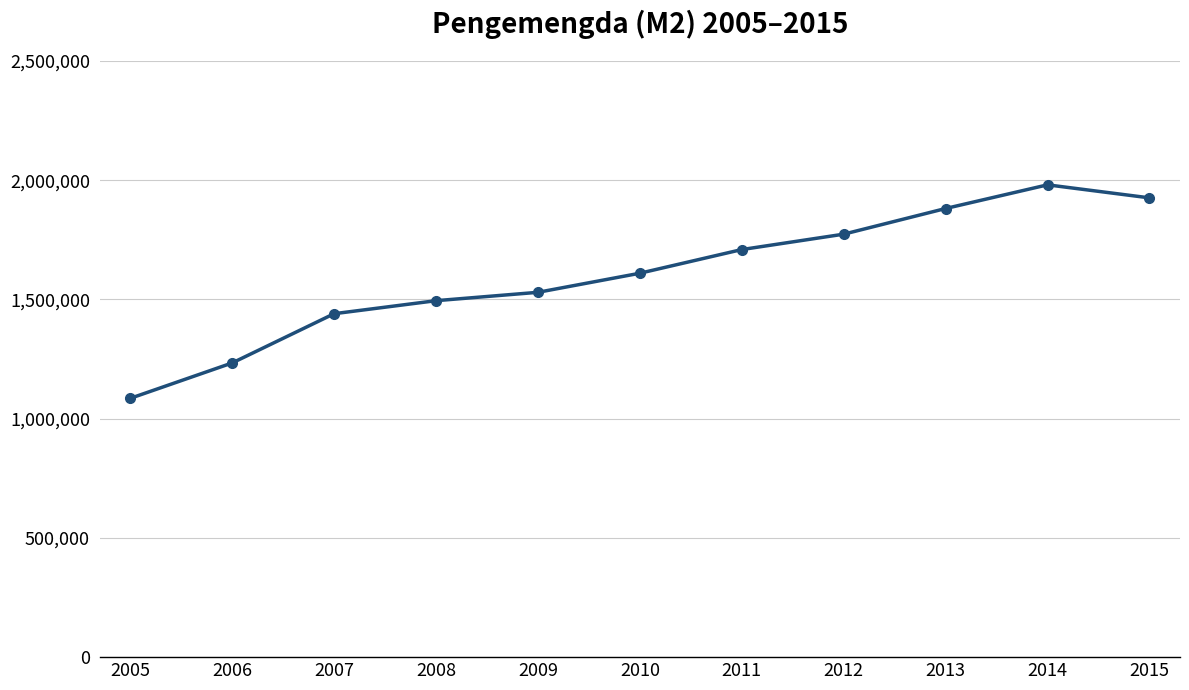

What is the greatest value displayed?

1980609